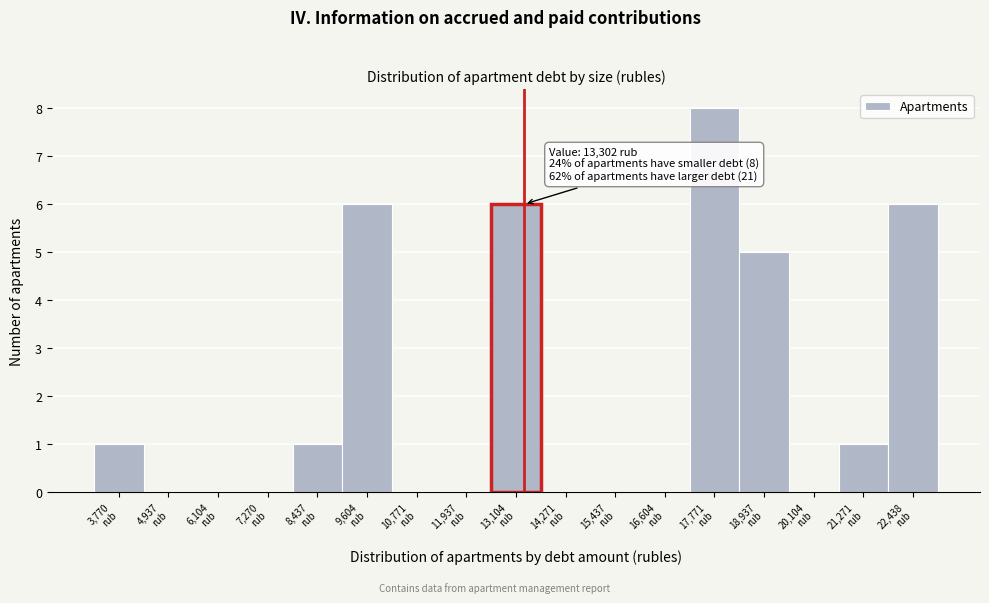

Over which range of the x-axis is the bar tallest?

17200 to 18400